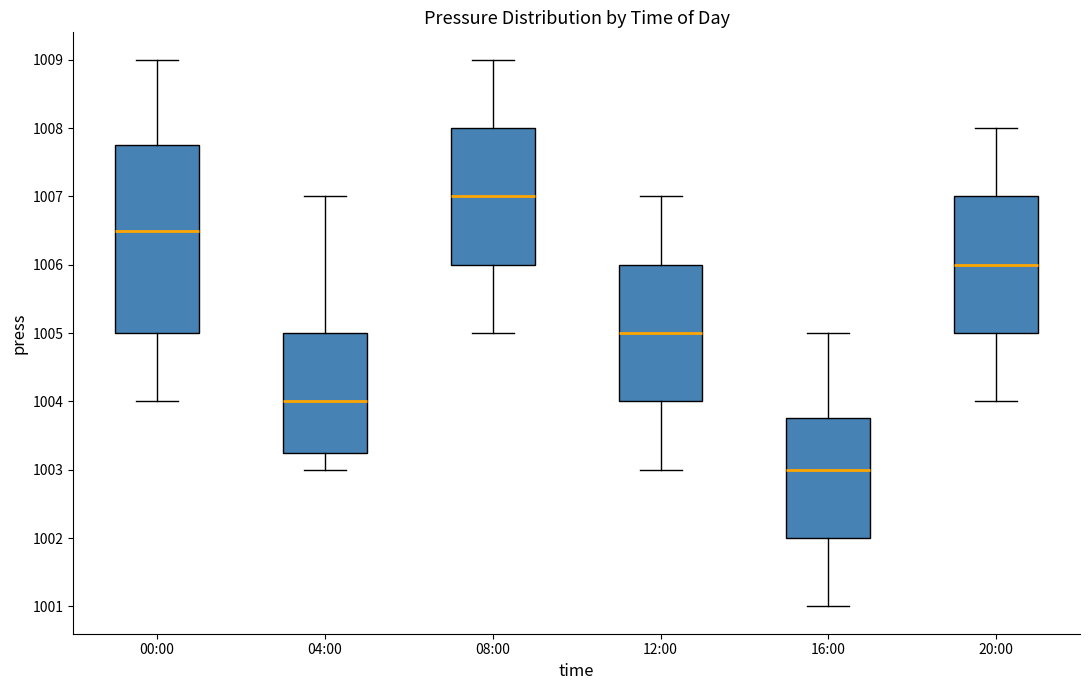

Reading left to right, transcribe this box plot: for each box, give where its median line is, the range the box spans, and where its two whiskers end, as read against the y-axis. The values are not printed on the chart, so give them approximately, as read against the axis.

00:00: median 1006.5, box 1005.0 to 1007.8, whiskers 1004.0 to 1009.0
04:00: median 1004.0, box 1003.3 to 1005.0, whiskers 1003.0 to 1007.0
08:00: median 1007.0, box 1006.0 to 1008.0, whiskers 1005.0 to 1009.0
12:00: median 1005.0, box 1004.0 to 1006.0, whiskers 1003.0 to 1007.0
16:00: median 1003.0, box 1002.0 to 1003.8, whiskers 1001.0 to 1005.0
20:00: median 1006.0, box 1005.0 to 1007.0, whiskers 1004.0 to 1008.0